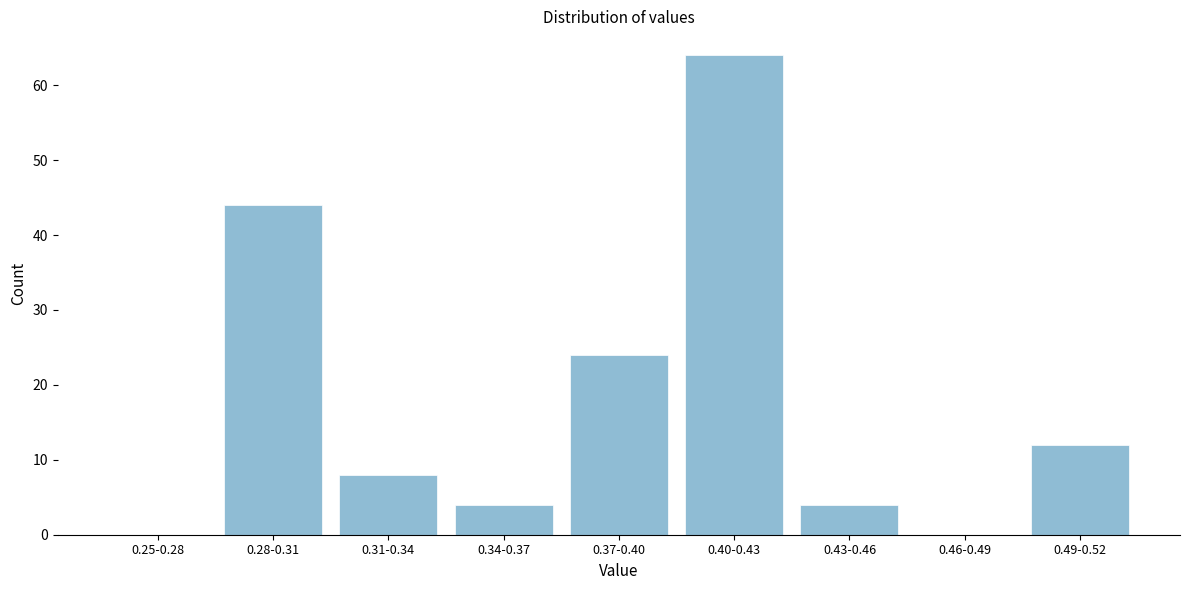

Reading left to right, transcribe all the data shown in this chart.

0.25-0.28=0	0.28-0.31=44	0.31-0.34=8	0.34-0.37=4	0.37-0.40=24	0.40-0.43=64	0.43-0.46=4	0.46-0.49=0	0.49-0.52=12